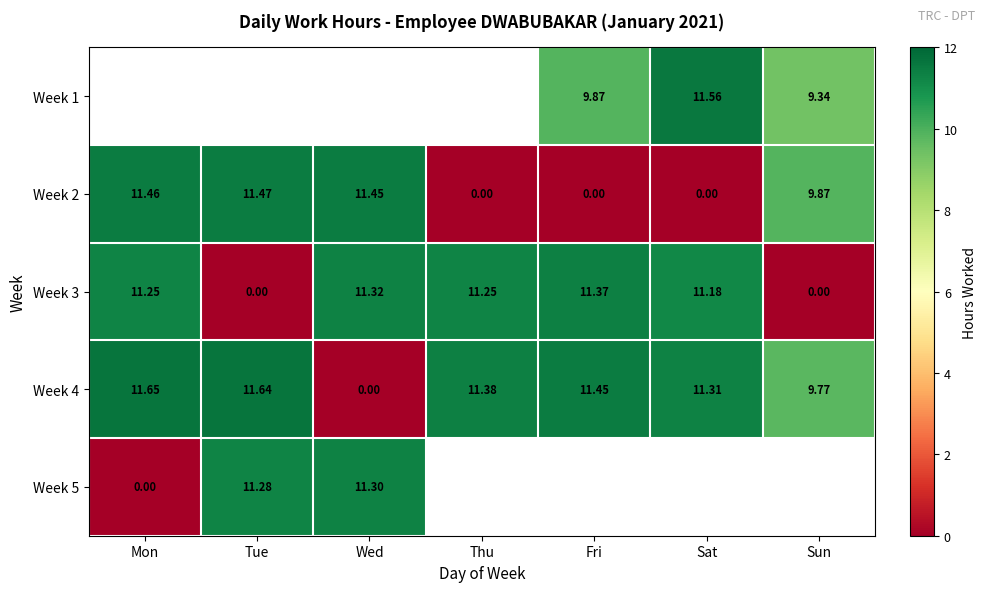

How many data points in Week 3 are less than 11?

2